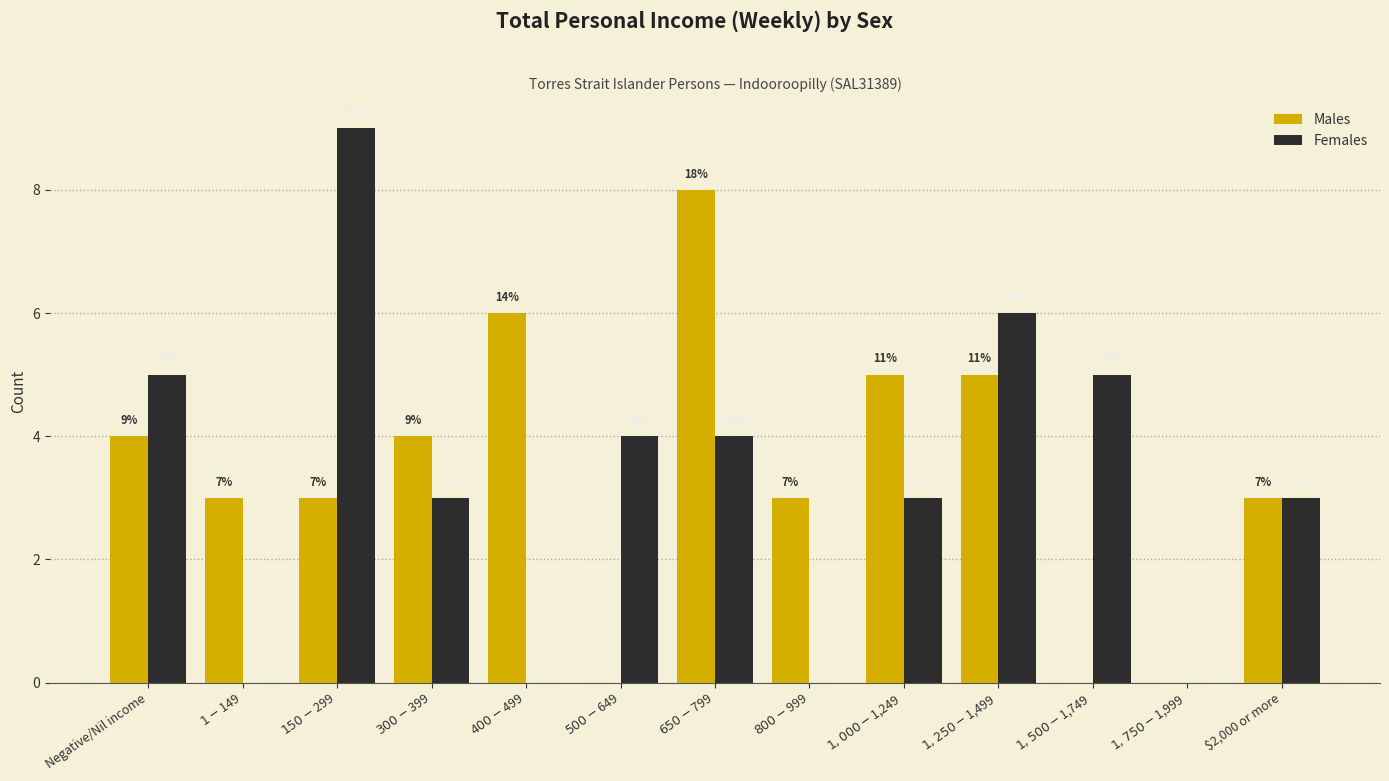

Is the value of Females at Negative/Nil income greater than the value of Males at $300-$399?

Yes